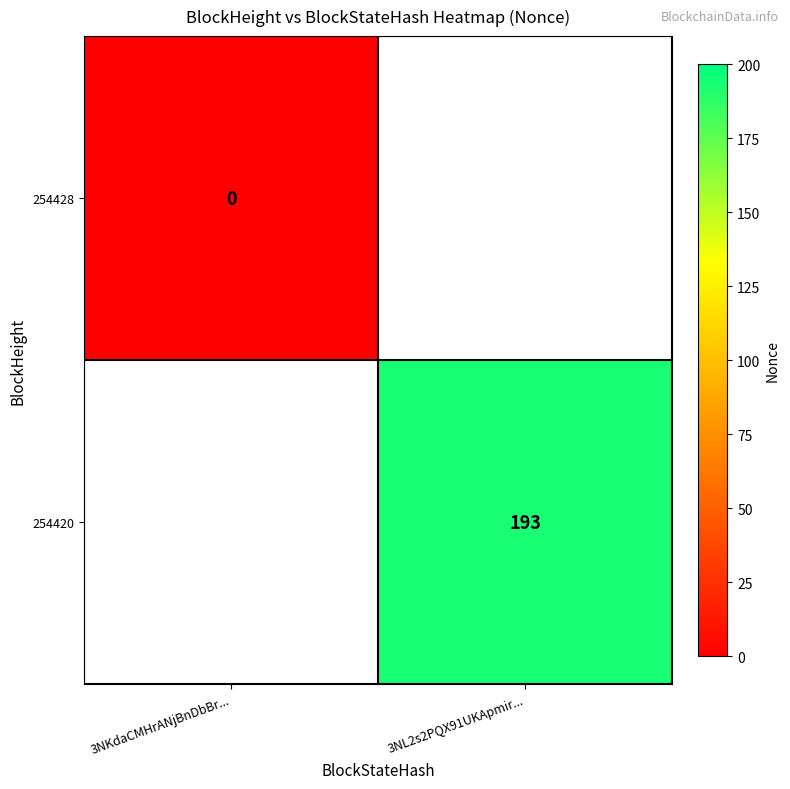

Which category has the lowest value across all series?

3NKdaCMHrANjBnDbBr...